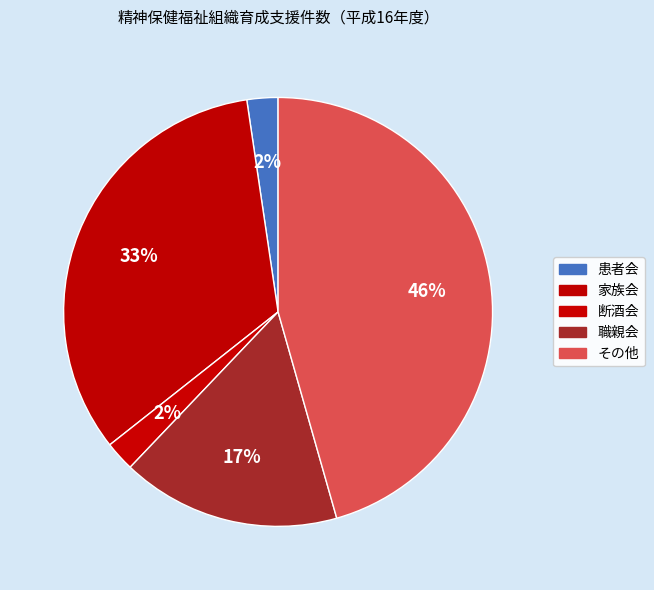

How many segments does this pie chart have?

5